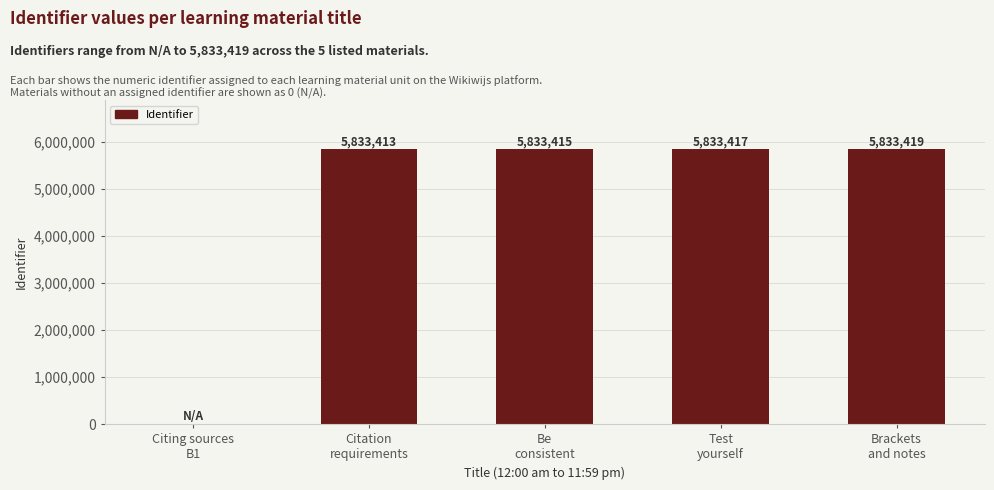

What is the sum of all values?

23333664